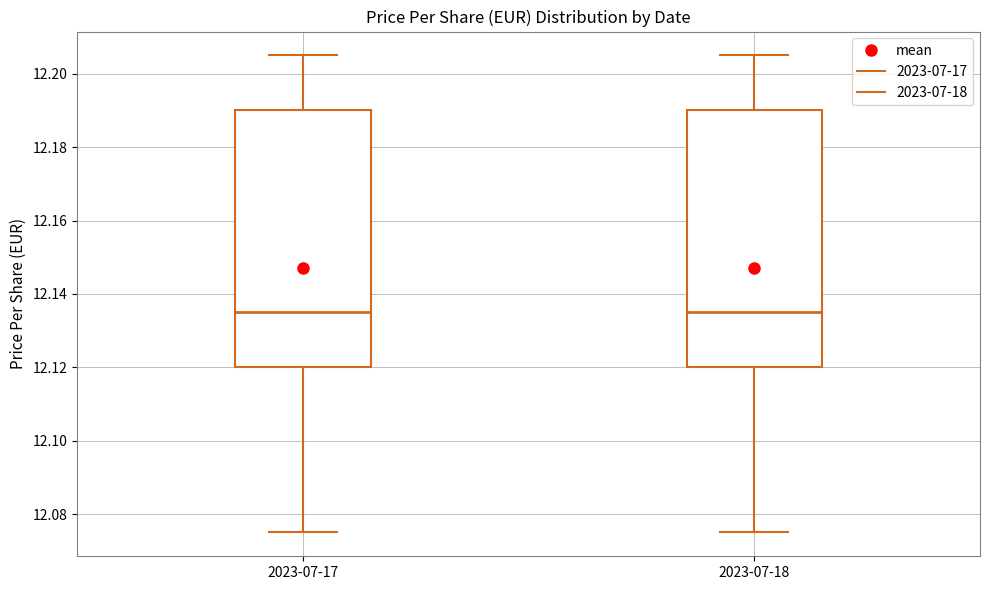

Reading left to right, transcribe this box plot: for each box, give where its median line is, the range the box spans, and where its two whiskers end, as read against the y-axis. The values are not printed on the chart, so give them approximately, as read against the axis.

2023-07-17: median 12.136, box 12.120 to 12.190, whiskers 12.076 to 12.206
2023-07-18: median 12.136, box 12.120 to 12.190, whiskers 12.076 to 12.206